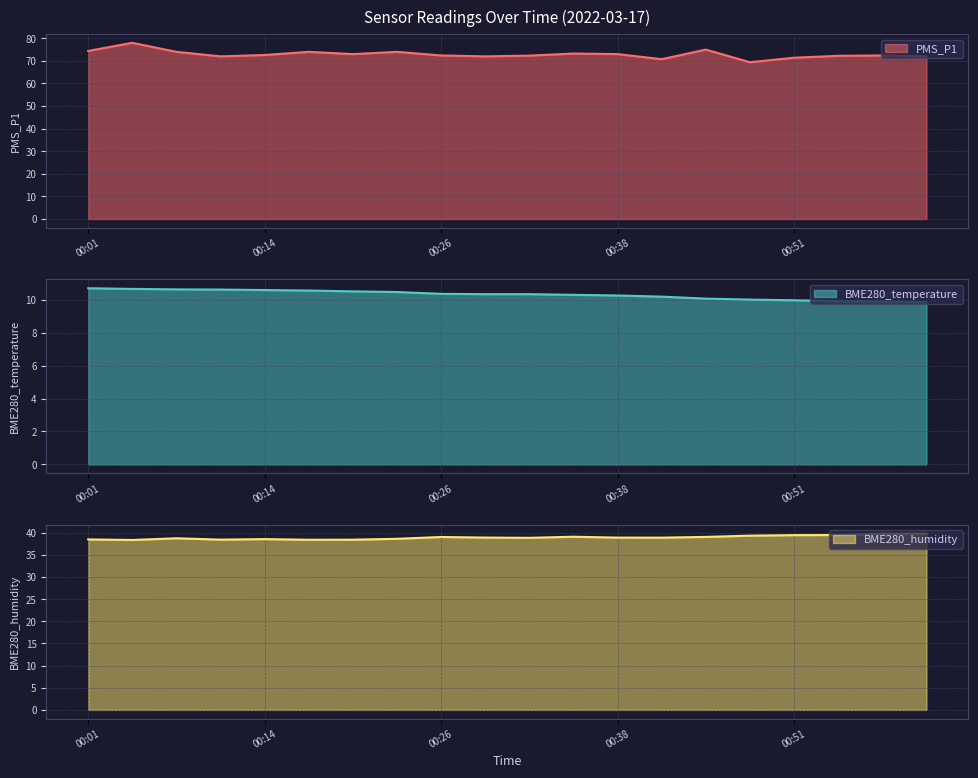

True or false: PMS_P1 and BME280_temperature intersect in this chart.

False